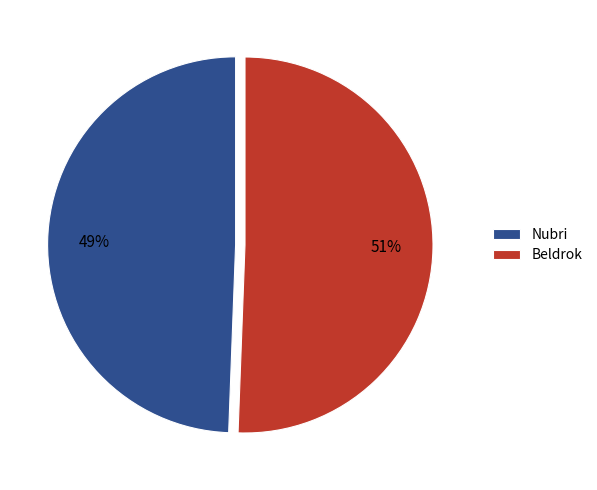

How many slices are in this pie chart?

2